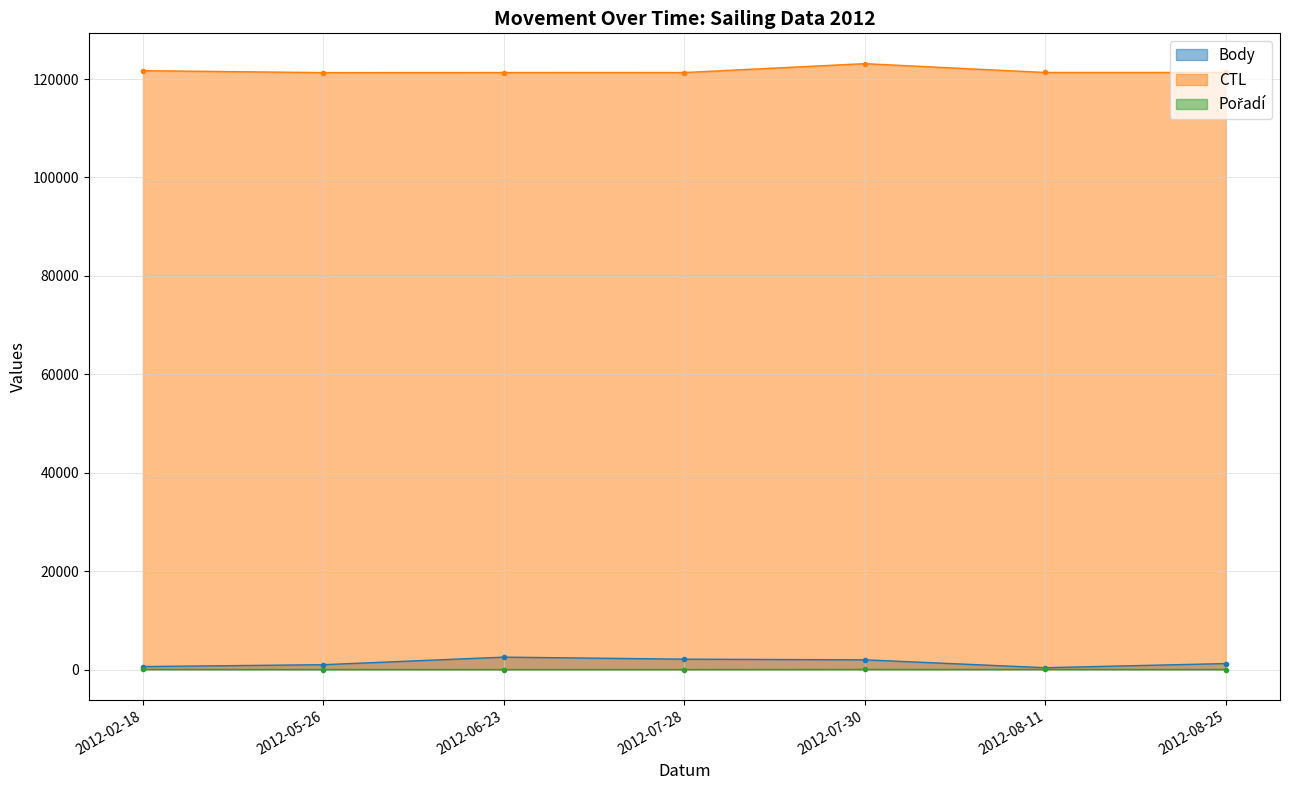

What is the value of the Body point at the 2nd from the left?

989